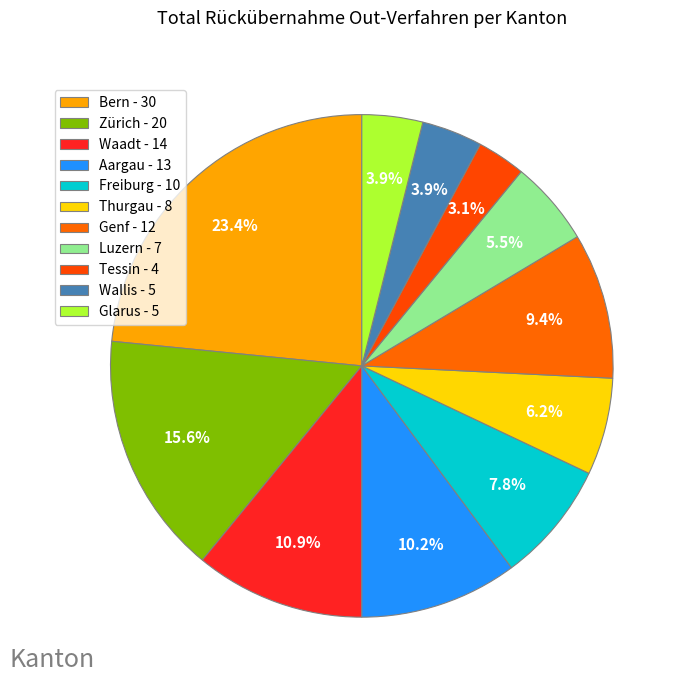

Does any single category account for the majority?

No